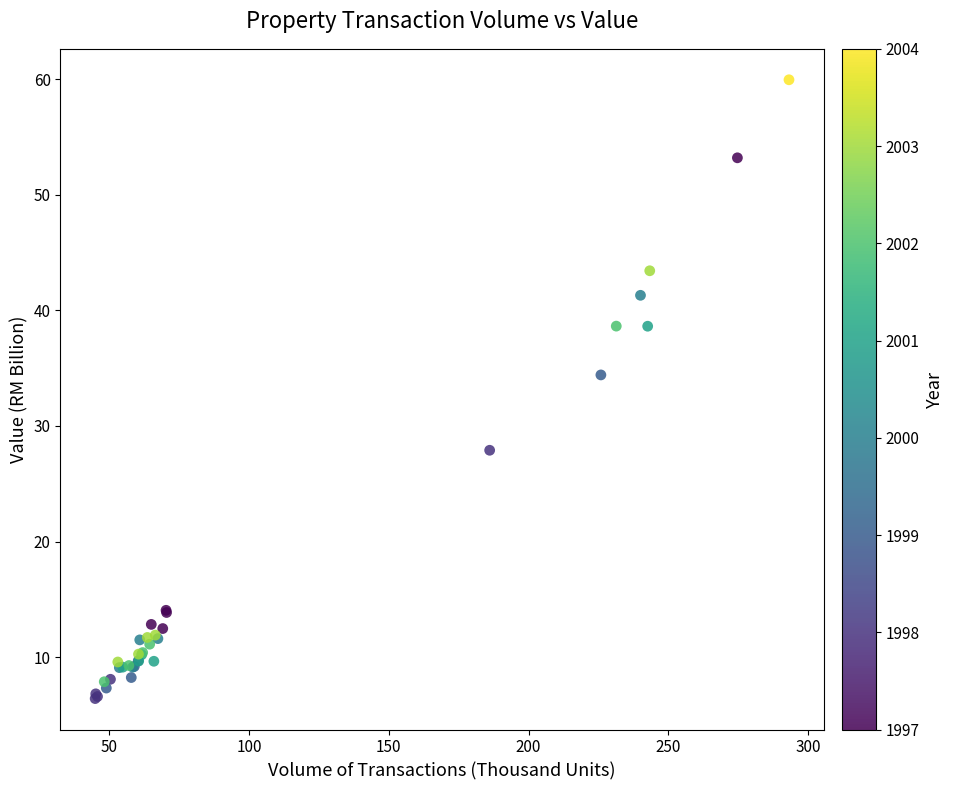

What Y value in the scatter plot is closest to 33?

34.4